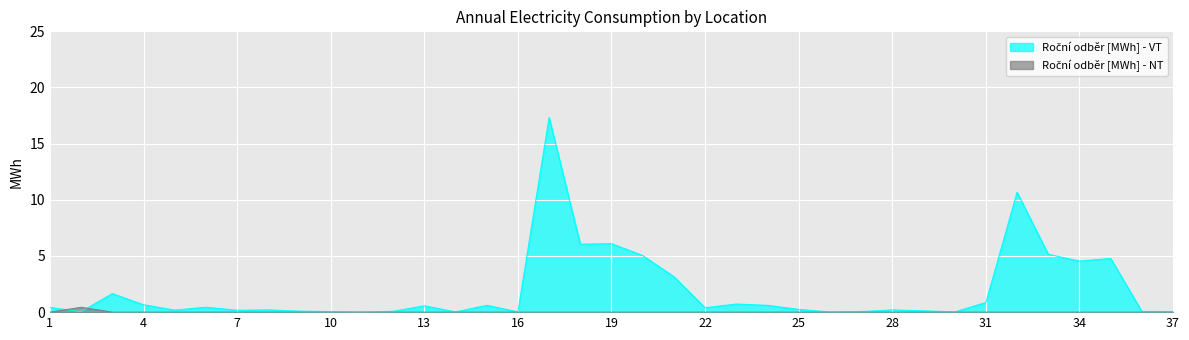

Rank the series by their maximum value, from lowest to highest.

Roční odběr [MWh] - NT, Roční odběr [MWh] - VT